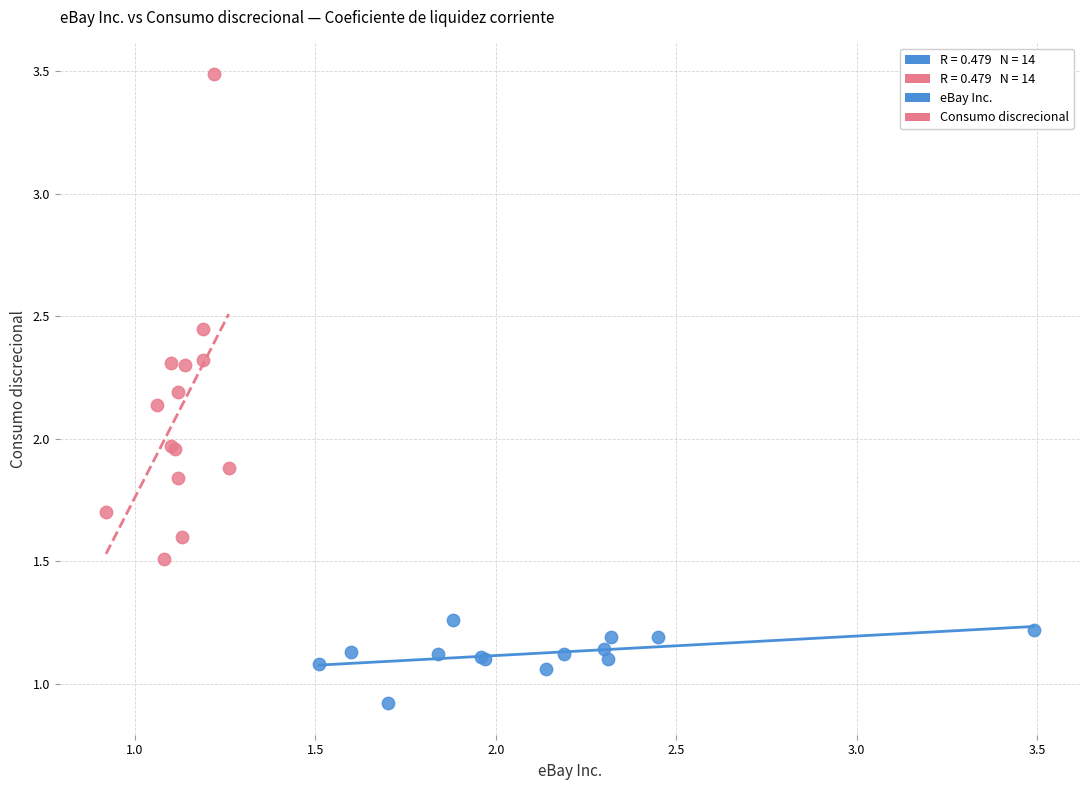

Which series contains the highest Y value?

Consumo discrecional